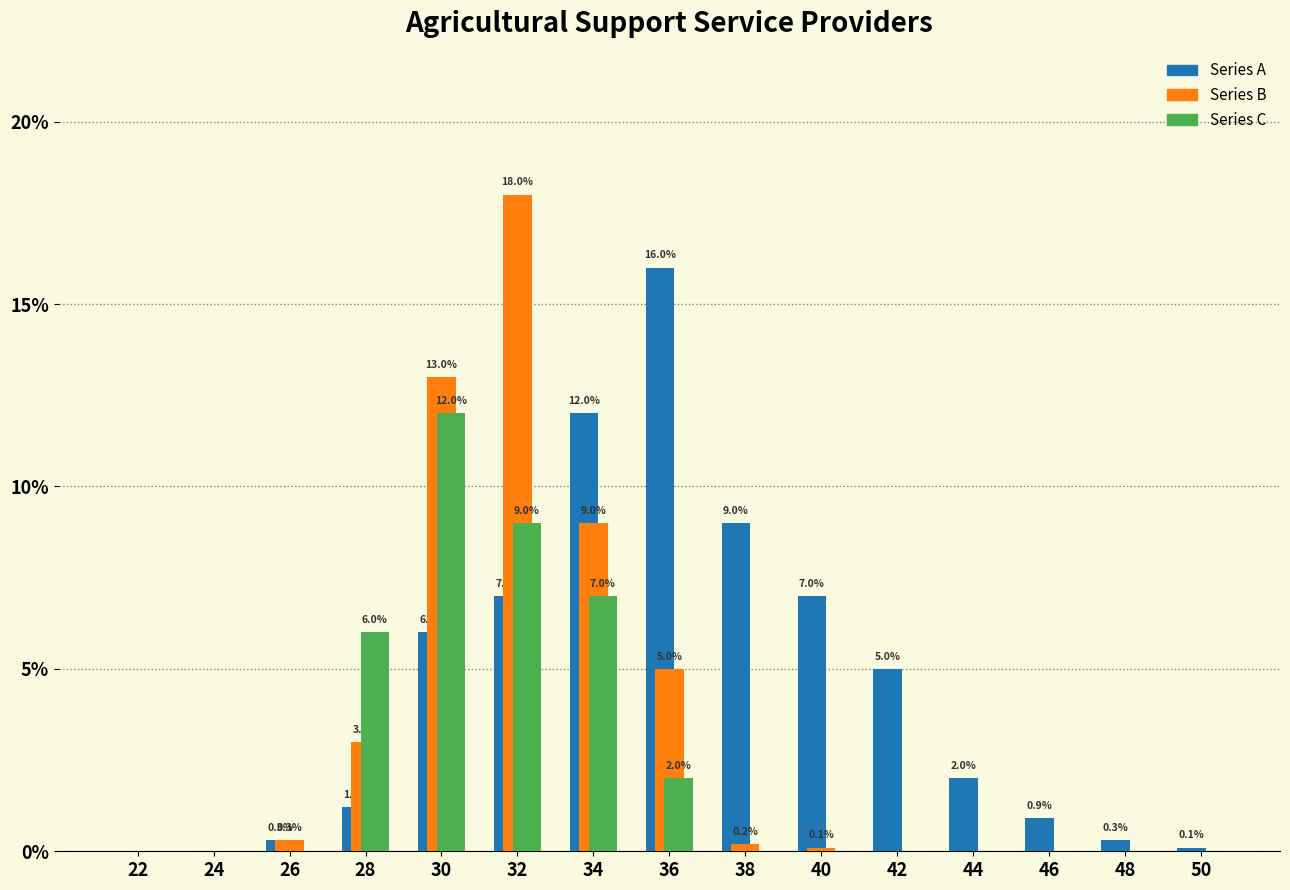

Reading left to right, transcribe all the data shown in this chart.

Series A: 22=0.0	24=0.0	26=0.3	28=1.2	30=6.0	32=7.0	34=12.0	36=16.0	38=9.0	40=7.0	42=5.0	44=2.0	46=0.9	48=0.3	50=0.1
Series B: 22=0.0	24=0.0	26=0.3	28=3.0	30=13.0	32=18.0	34=9.0	36=5.0	38=0.2	40=0.1	42=0.0	44=0.0	46=0.0	48=0.0	50=0.0
Series C: 22=0.0	24=0.0	26=0.0	28=6.0	30=12.0	32=9.0	34=7.0	36=2.0	38=0.0	40=0.0	42=0.0	44=0.0	46=0.0	48=0.0	50=0.0